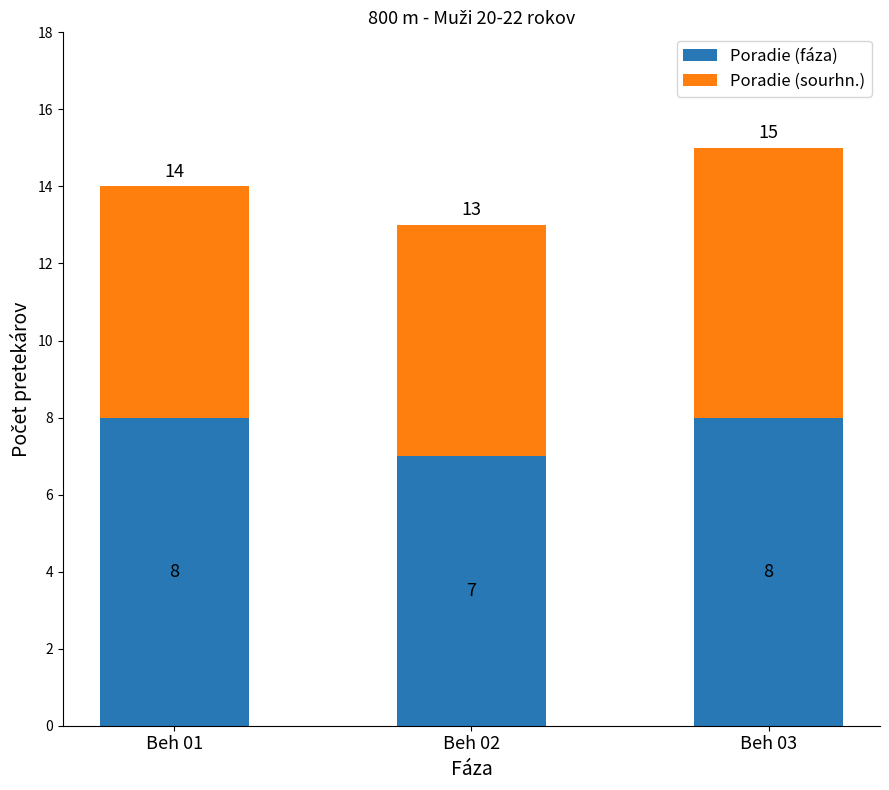

What is the maximum value for Poradie (fáza)?

8